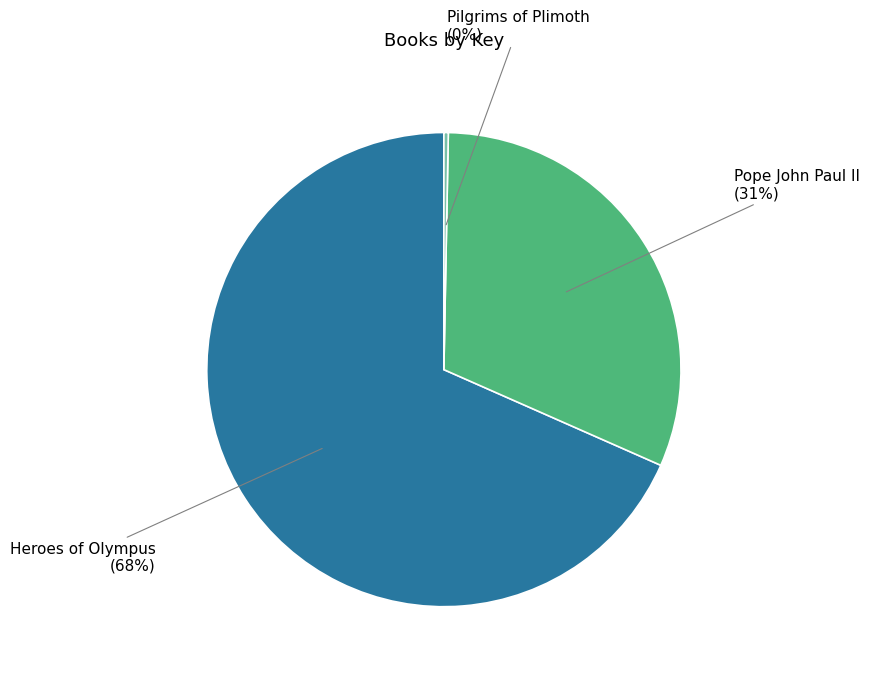

How many slices are in this pie chart?

3